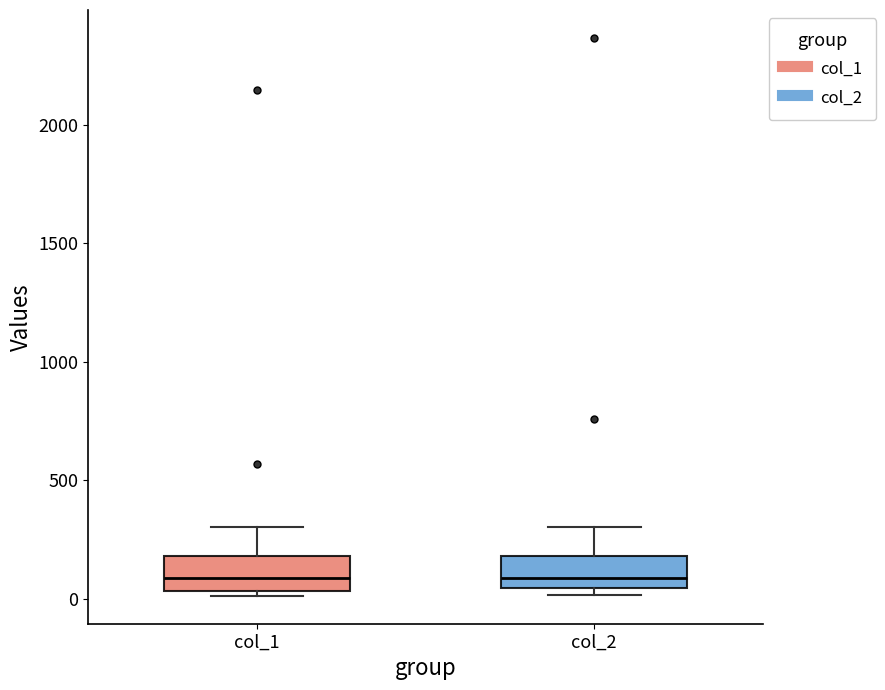

Reading left to right, read every box against the y-axis: the position of its median line, the range the box covers, and the ends of its whiskers. The values are not printed on the chart, so give them approximately, as read against the axis.

col_1: median 100, box 50 to 200, whiskers 0 to 300
col_2: median 100, box 50 to 200, whiskers 0 to 300